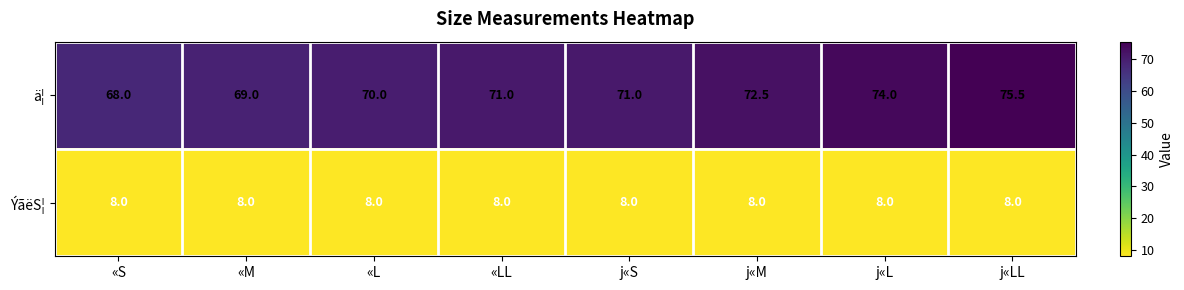

How many distinct data groups are displayed?

2